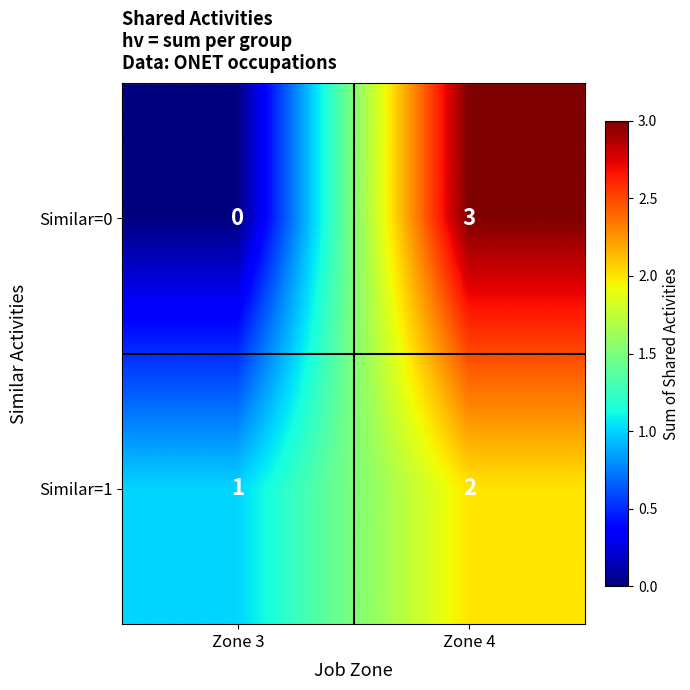

Where is Similar=0 nearest to the value 1?

Zone 3